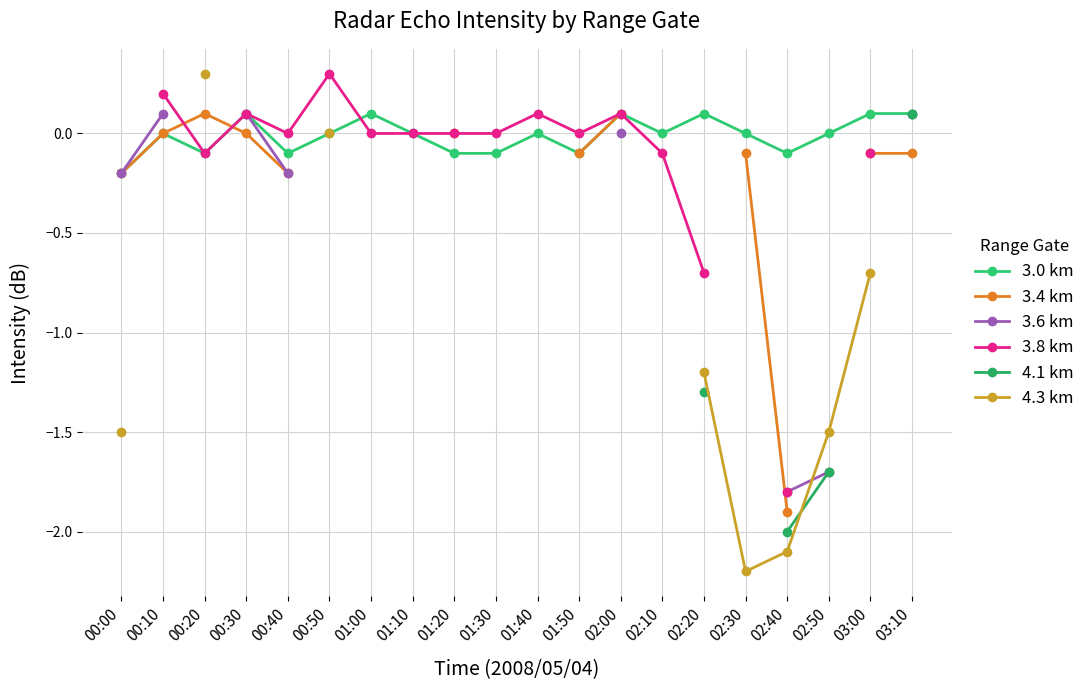

What is the difference between the highest and lowest values at 01:50?

0.1